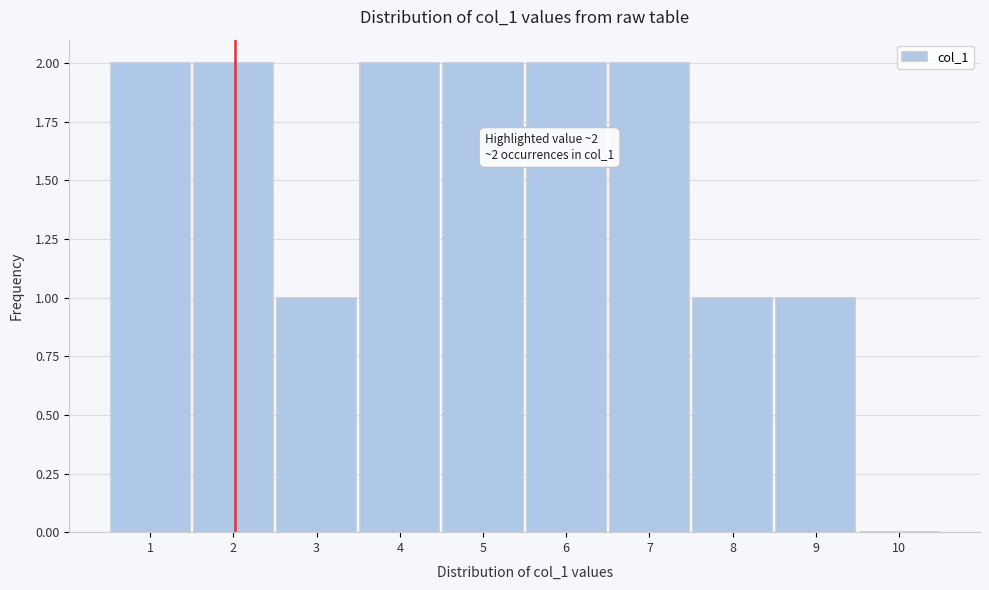

Reading left to right, what are all the values shown in this chart?

1=2	2=2	3=1	4=2	5=2	6=2	7=2	8=1	9=1	10=0